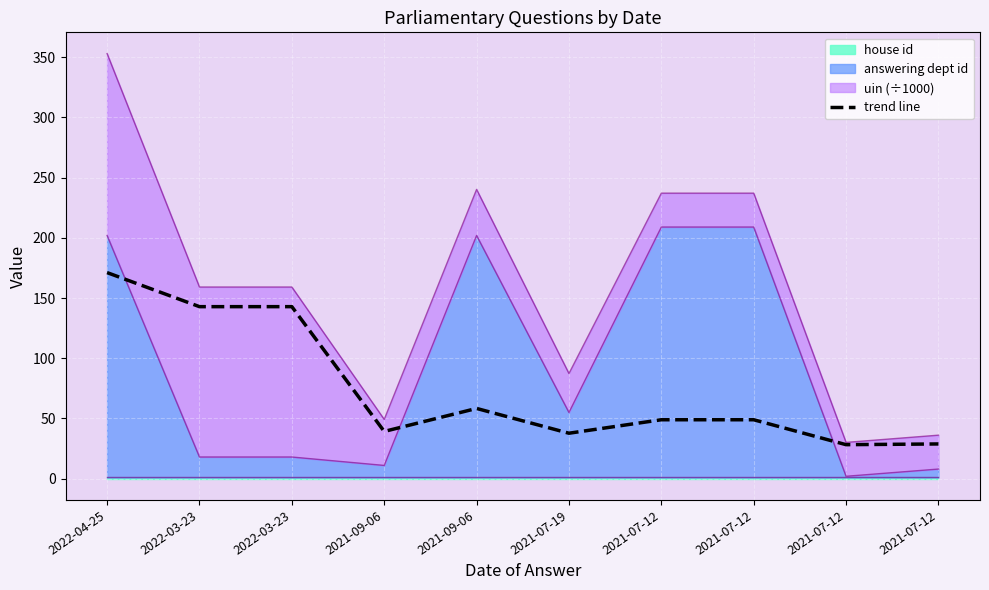

Where is the data nearest to the value 99?

2021-09-06